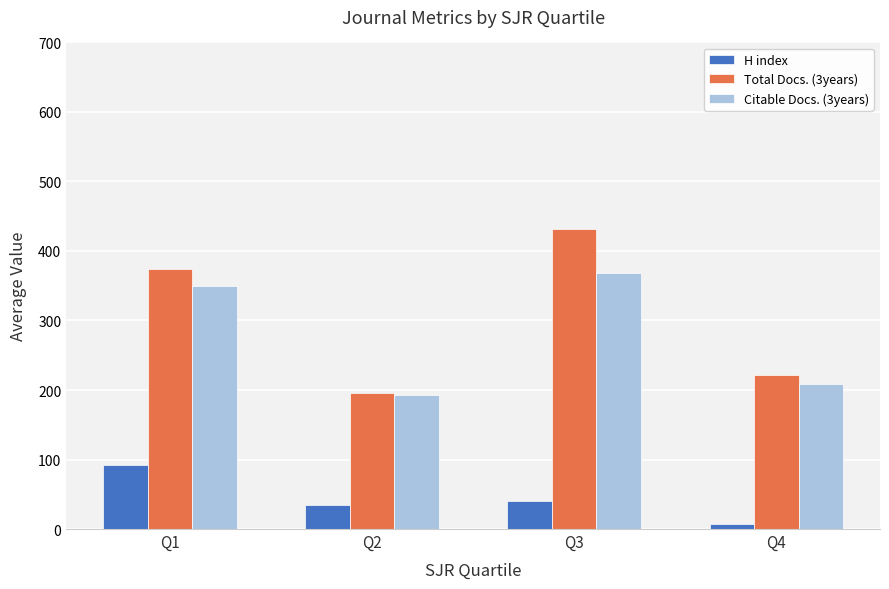

Which category has the lowest value in the H index series?

Q4